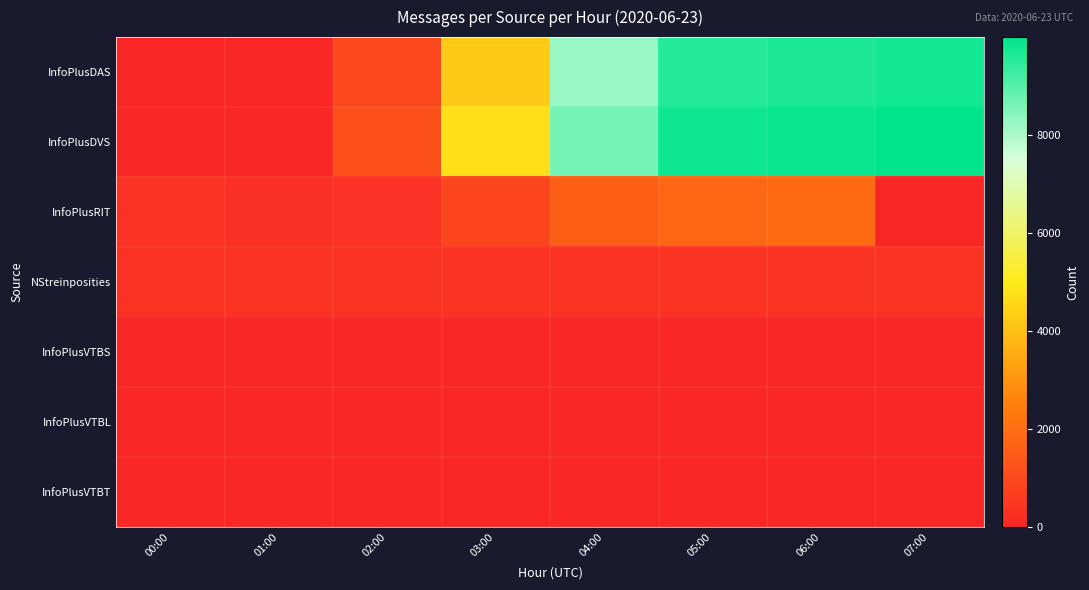

Reading left to right, what are all the values shown in this chart?

InfoPlusDAS: 00:00=0	01:00=31	02:00=971	03:00=4239	04:00=8228	05:00=9571	06:00=9652	07:00=9766
InfoPlusDVS: 00:00=3	01:00=52	02:00=1165	03:00=4735	04:00=8645	05:00=9825	06:00=9869	07:00=9999
InfoPlusRIT: 00:00=364	01:00=296	02:00=325	03:00=900	04:00=1590	05:00=1821	06:00=1906	07:00=0
NStreinposities: 00:00=360	01:00=360	02:00=360	03:00=360	04:00=360	05:00=360	06:00=360	07:00=360
InfoPlusVTBS: 00:00=0	01:00=28	02:00=0	03:00=6	04:00=0	05:00=14	06:00=1	07:00=0
InfoPlusVTBL: 00:00=0	01:00=2	02:00=0	03:00=1	04:00=0	05:00=1	06:00=0	07:00=0
InfoPlusVTBT: 00:00=0	01:00=2	02:00=0	03:00=1	04:00=0	05:00=1	06:00=0	07:00=0